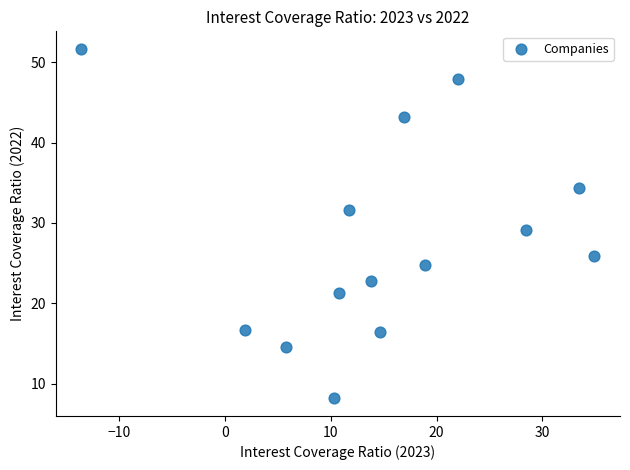

What is the range of X values (max minus min)?

48.5